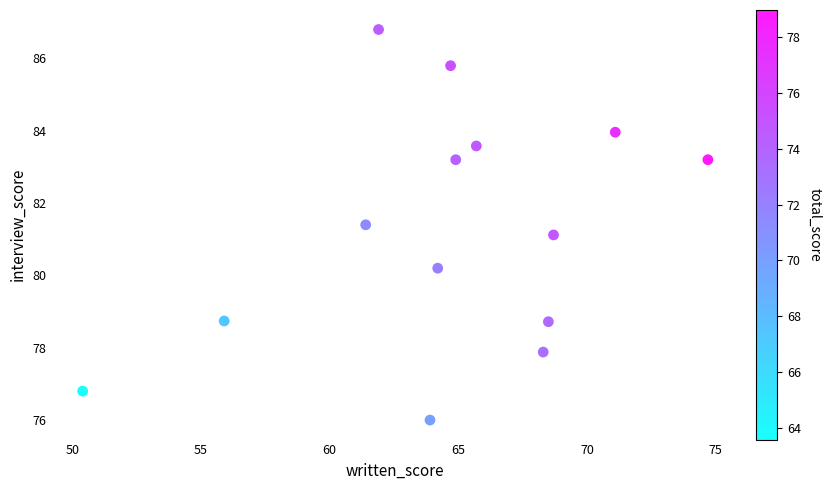

What Y value in the scatter plot is closest to 81?

81.1